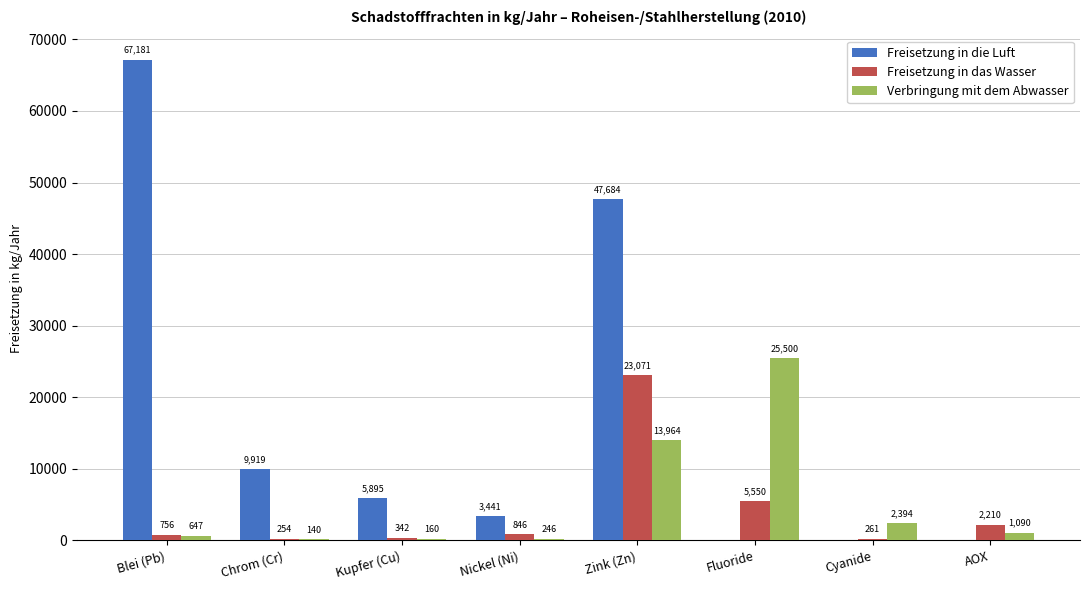

How many groups of bars are there?

8